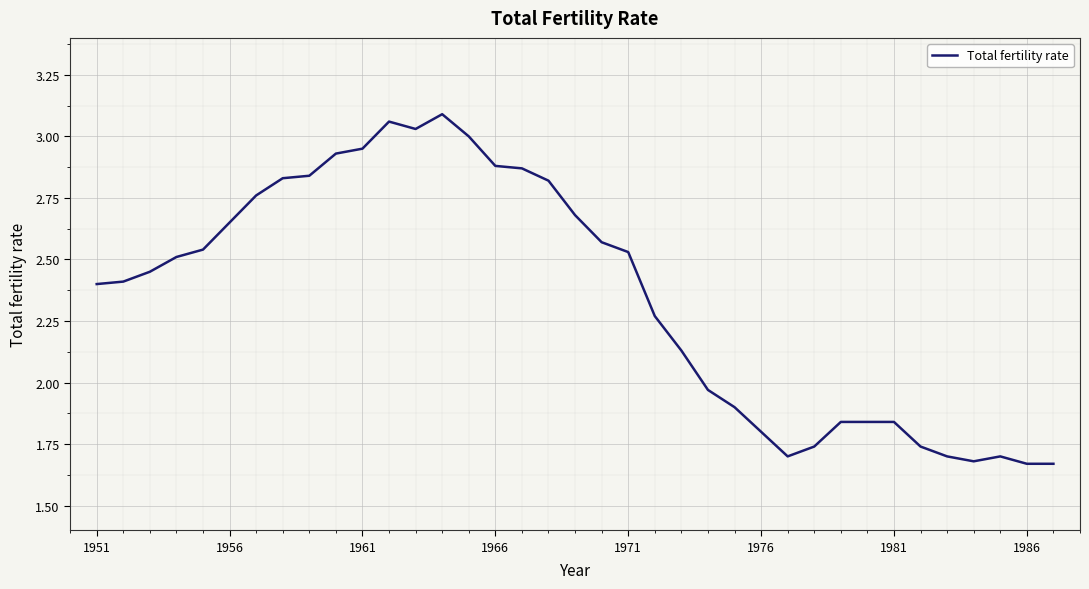

What is the difference between the maximum and minimum values?

1.4